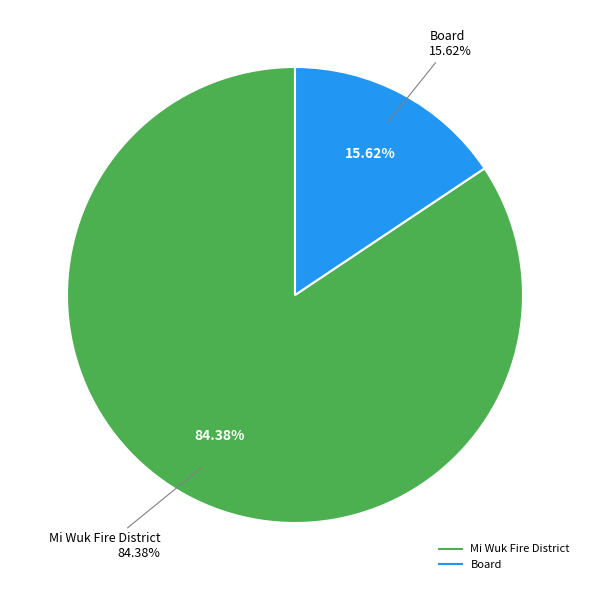

What is the majority slice?

Mi Wuk Fire District